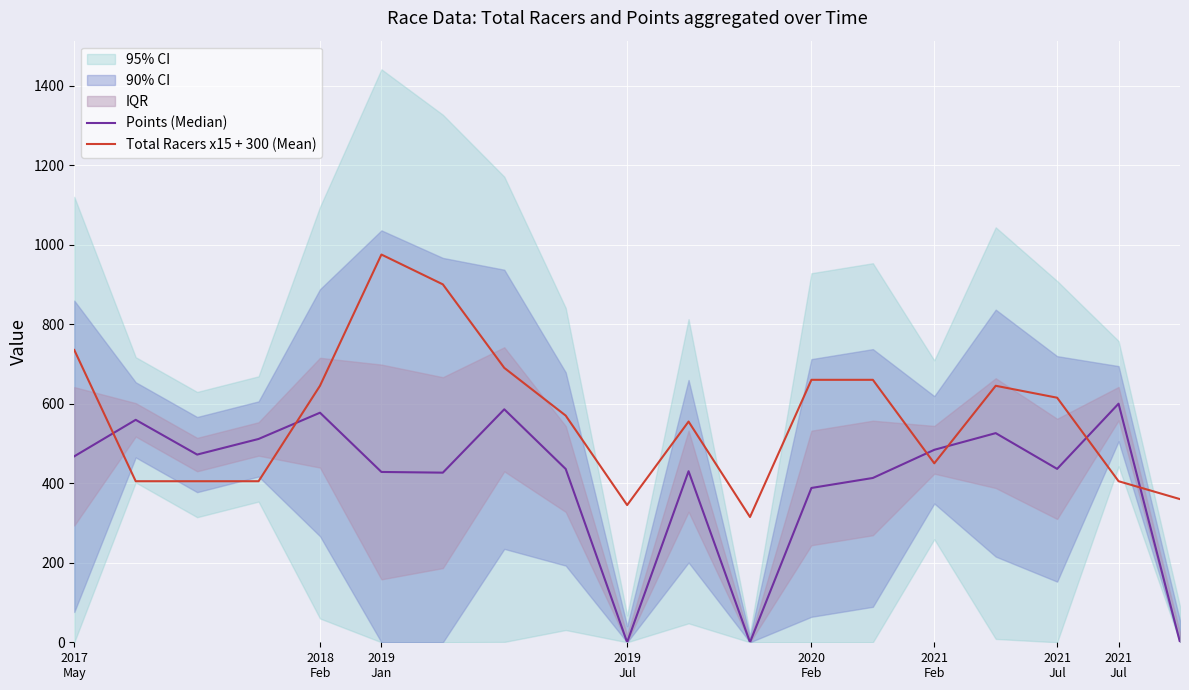

How many values in the Points (Median) series are below 436?

9